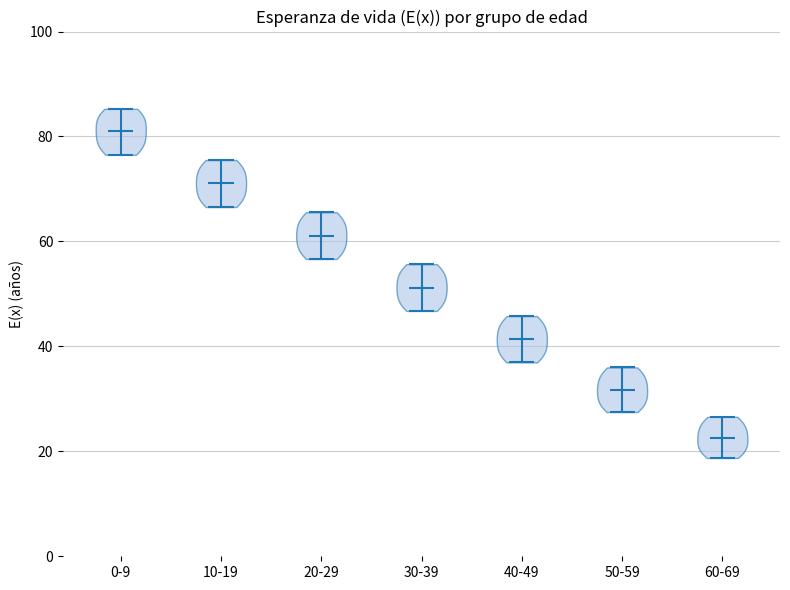

Reading left to right, read every violin against the y-axis: where its median line is, and the lowest and highest points it reaches. The values are not printed on the chart, so give them approximately, as read against the axis.

0-9: median line 82, lowest point 76, highest point 86
10-19: median line 72, lowest point 66, highest point 76
20-29: median line 62, lowest point 56, highest point 66
30-39: median line 52, lowest point 46, highest point 56
40-49: median line 42, lowest point 36, highest point 46
50-59: median line 32, lowest point 28, highest point 36
60-69: median line 22, lowest point 18, highest point 26